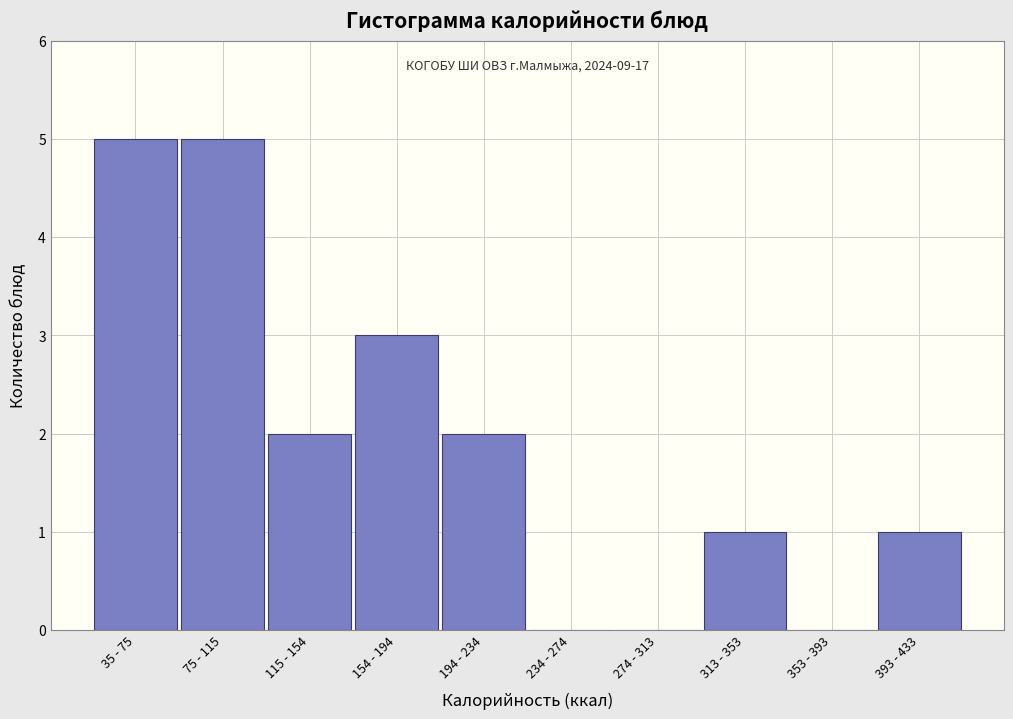

True or false: the data shows 2 at 274 - 313.

False